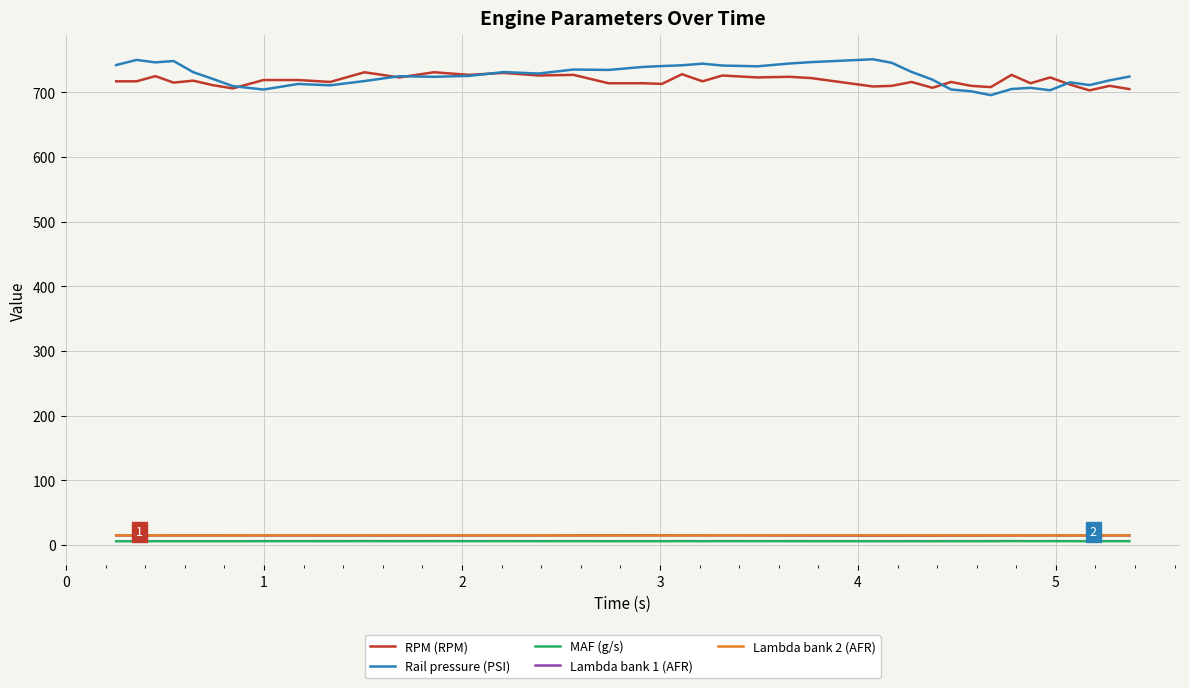

Which series has the widest spread of values?

Rail pressure (PSI)